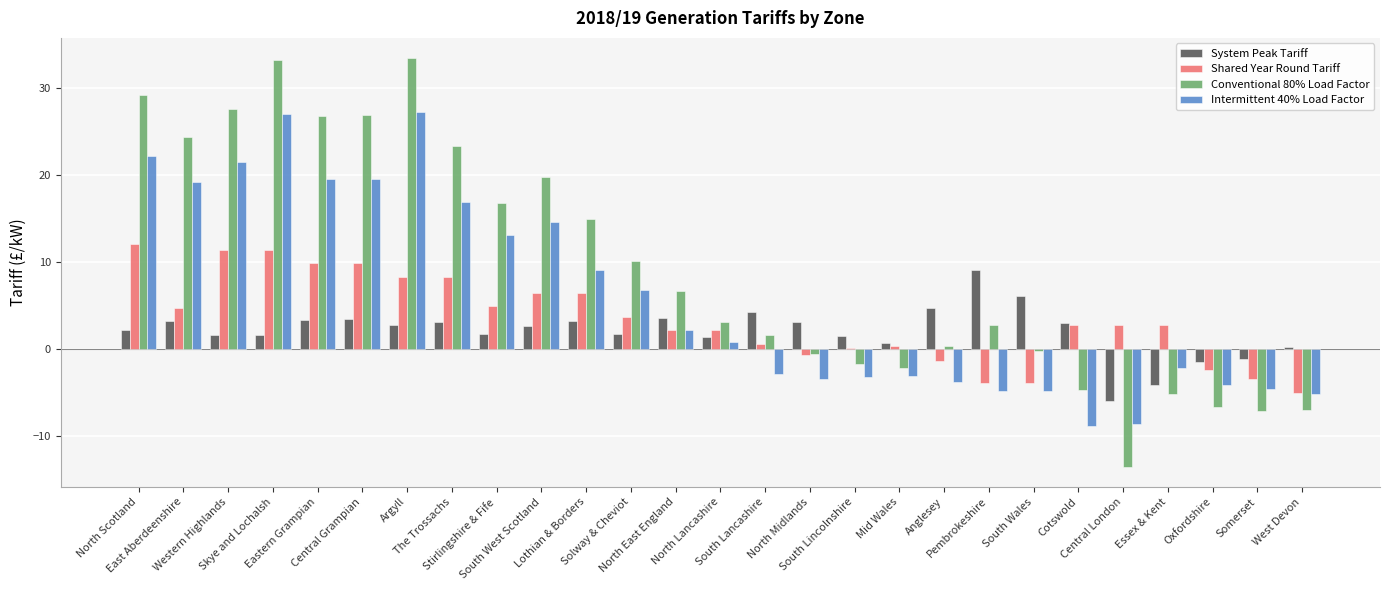

What is the maximum value for Conventional 80% Load Factor?

33.4